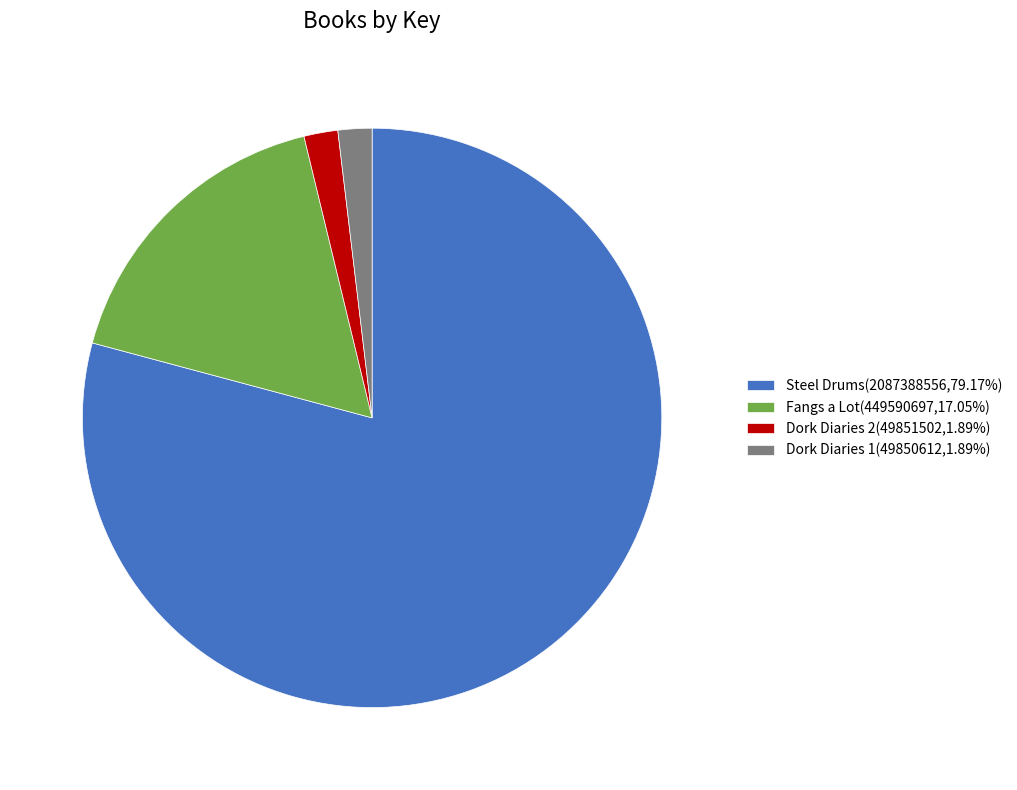

What is the ratio of the value at Fangs a Lot(449590697,17.05%) to the value at Dork Diaries 2(49851502,1.89%)?

9.0